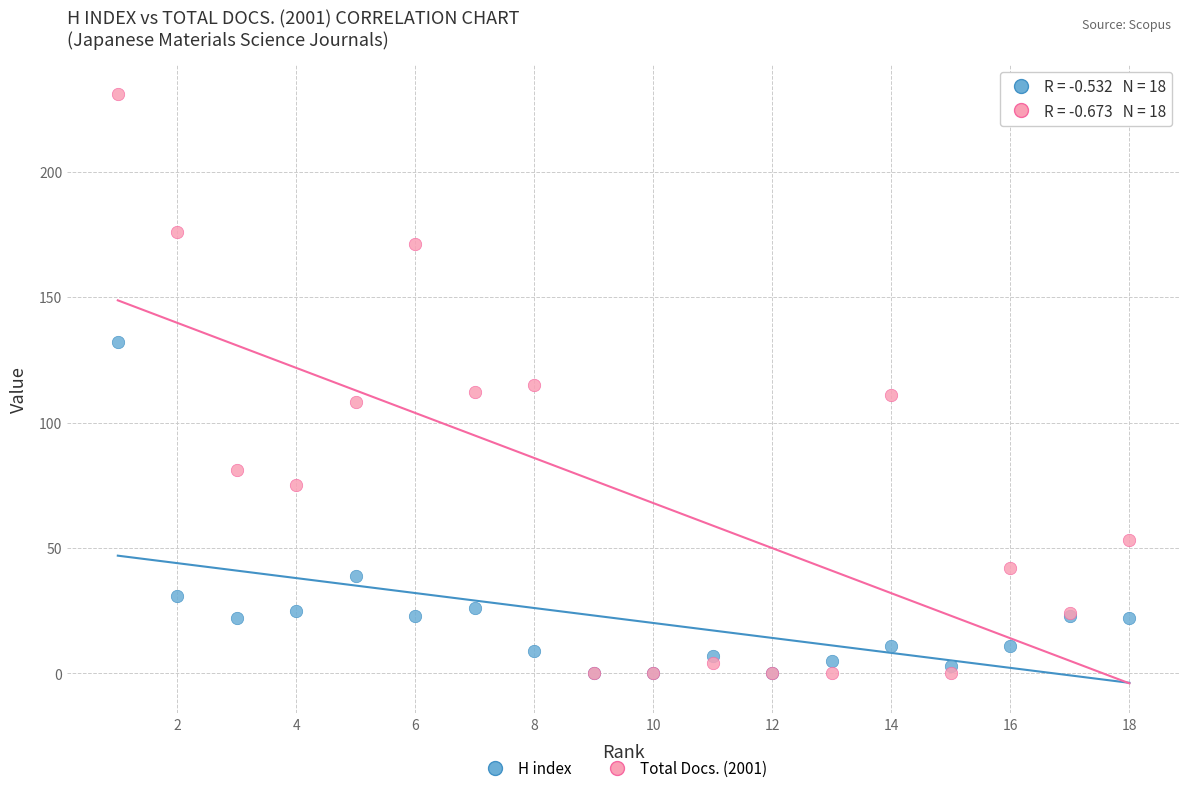

Which series contains the highest Y value?

Total Docs. (2001)